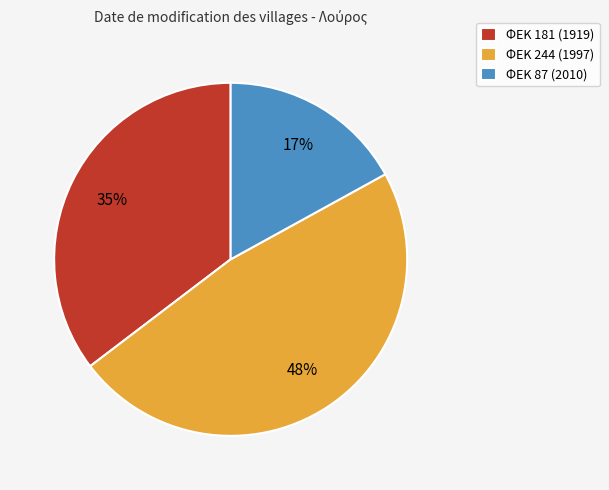

Combined, do ΦΕΚ 181 (1919) and ΦΕΚ 87 (2010) account for over 50%?

Yes